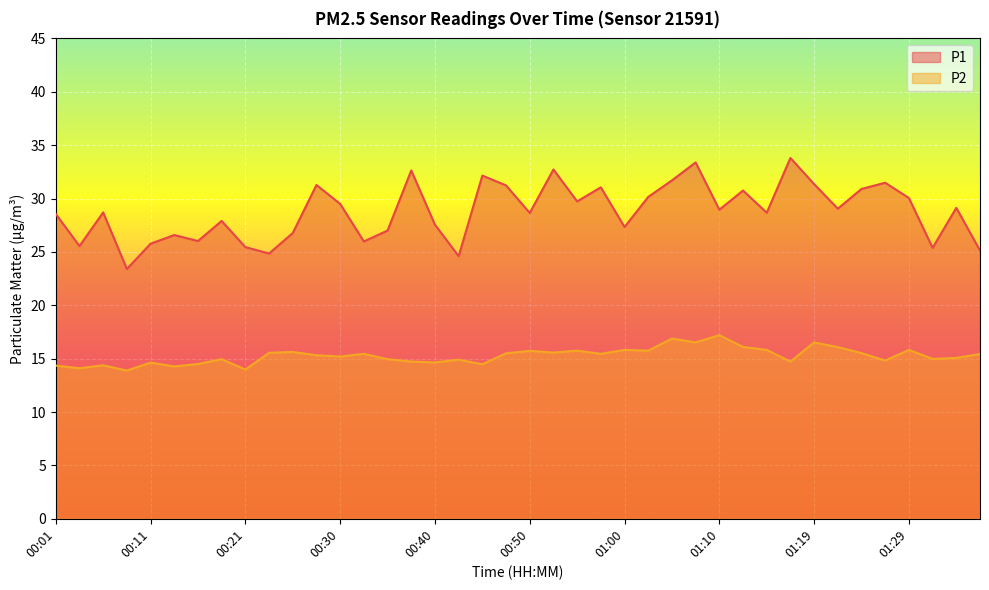

True or false: P2 and P1 intersect in this chart.

False